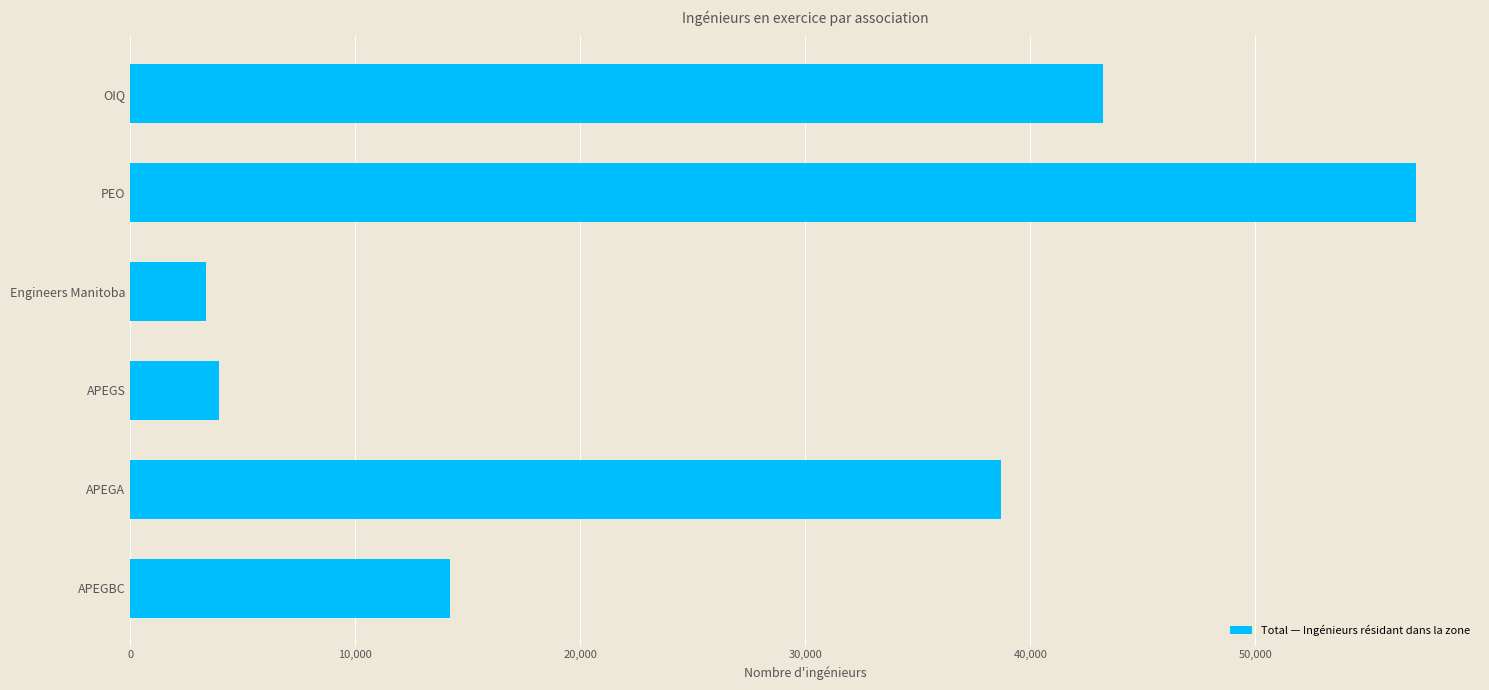

What is the ratio of the value at APEGS to the value at Engineers Manitoba?

1.2